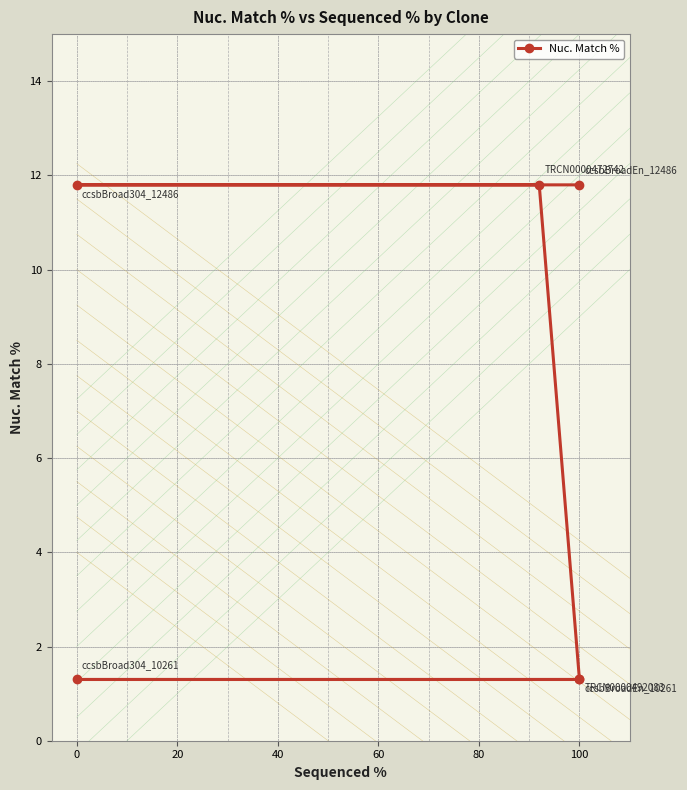

What is the approximate value at 20?

11.8